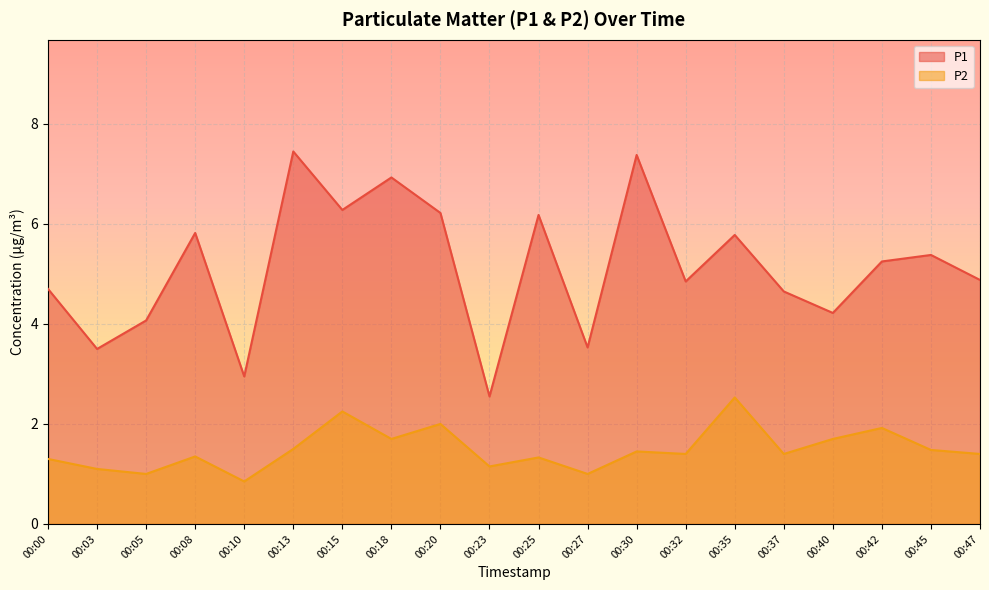

List the labels in order of P2 value, largest first.

00:35, 00:15, 00:20, 00:42, 00:18, 00:40, 00:13, 00:45, 00:30, 00:32, 00:37, 00:47, 00:08, 00:25, 00:00, 00:23, 00:03, 00:05, 00:27, 00:10